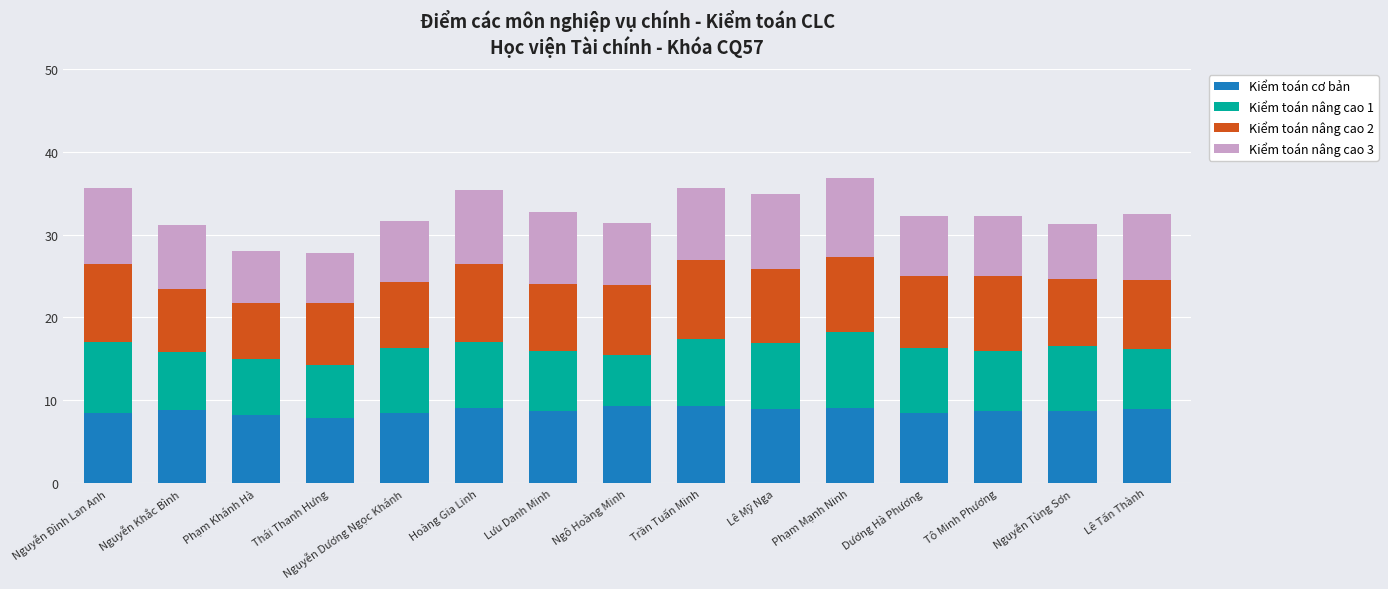

What value does the Kiểm toán cơ bản series have at Tô Minh Phương?

8.7